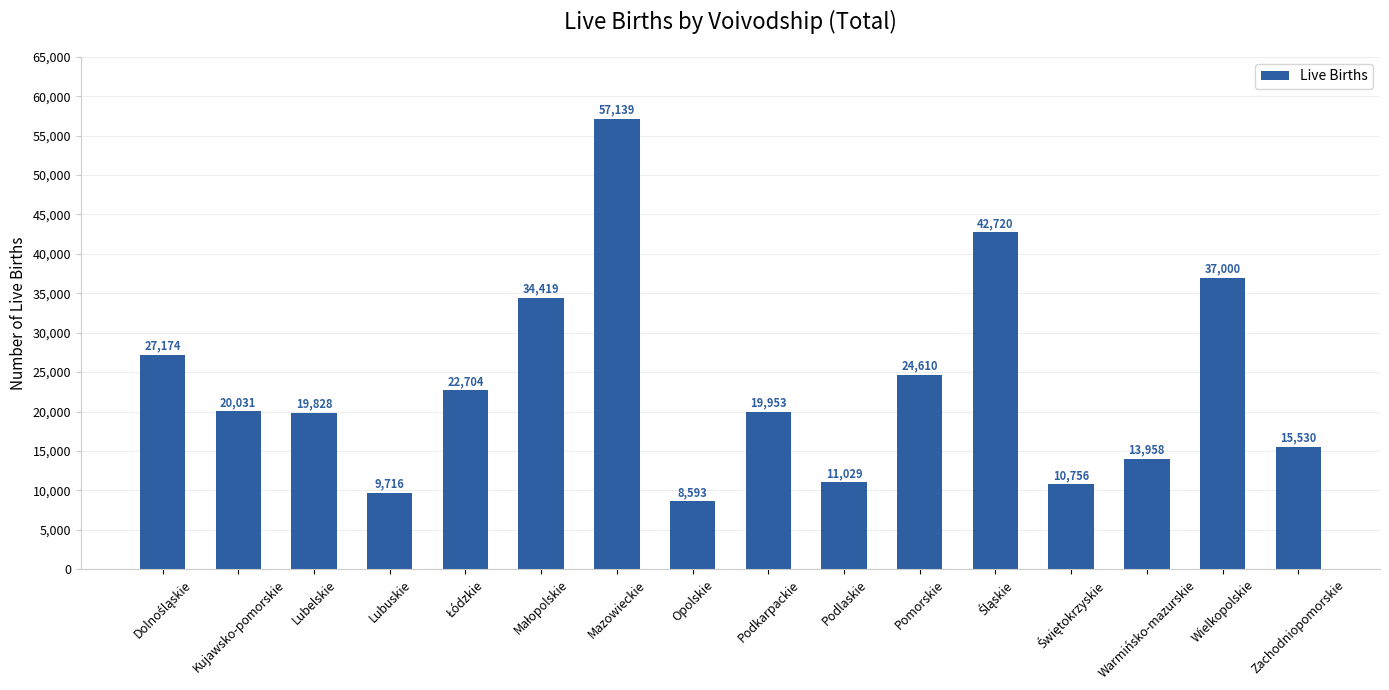

What is the change in value from Kujawsko-pomorskie to Podkarpackie?

-78